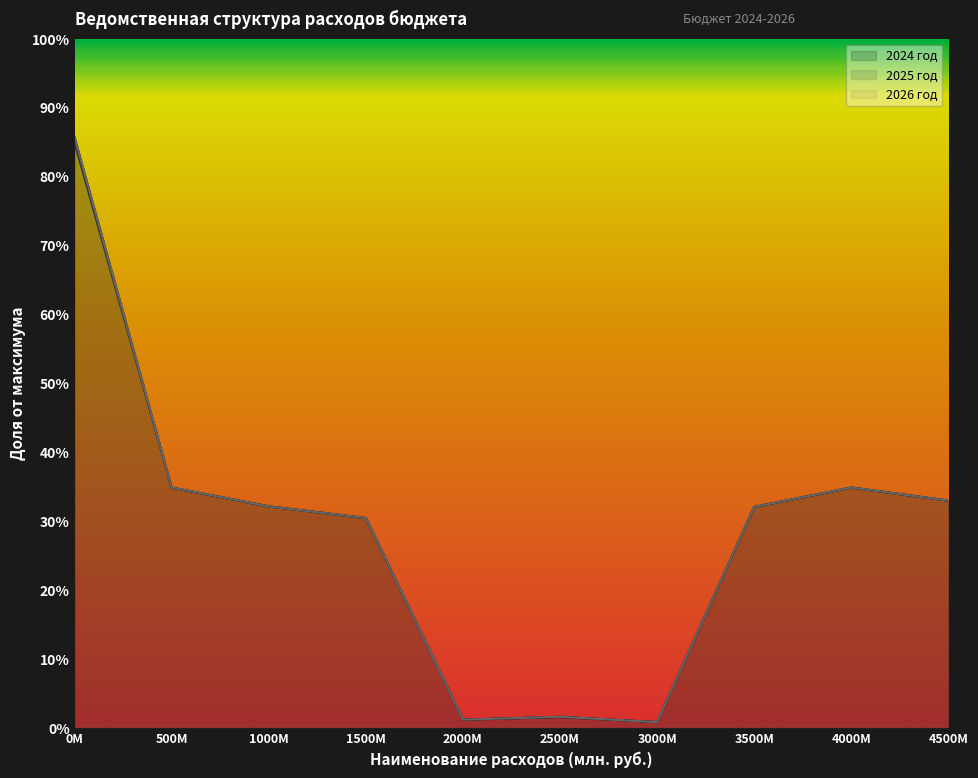

What are all the series names shown in the legend?

2024 год, 2025 год, 2026 год